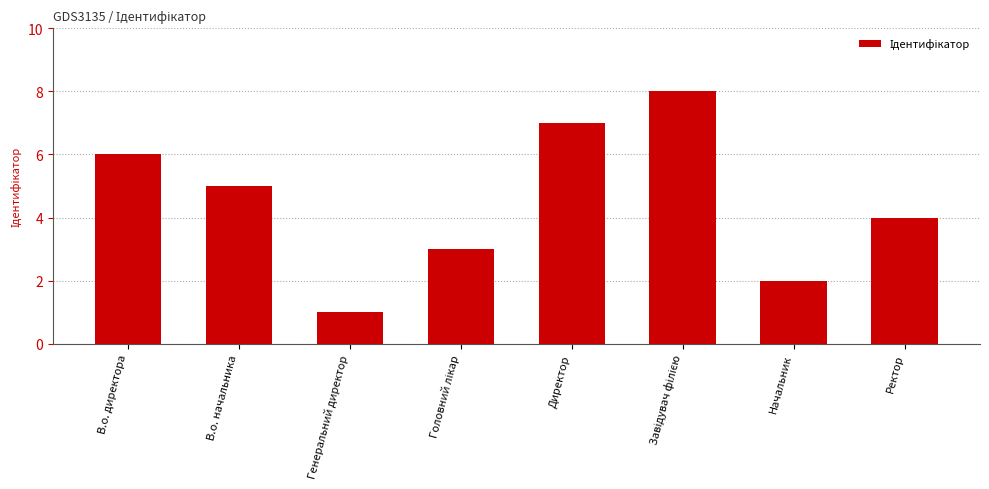

Read the value at Ректор.

4